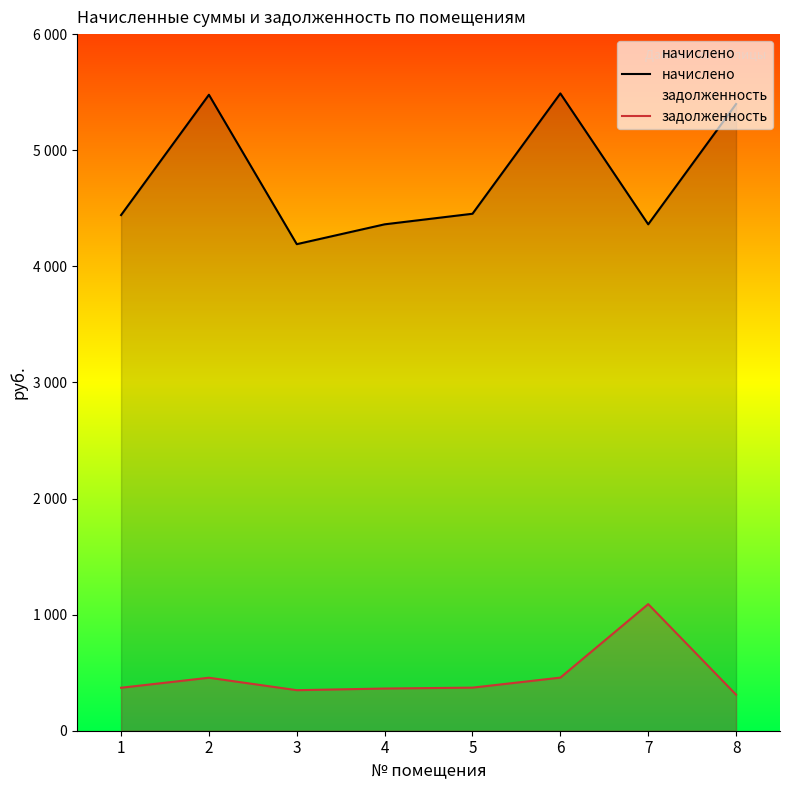

What are all the series names shown in the legend?

начислено, задолженность